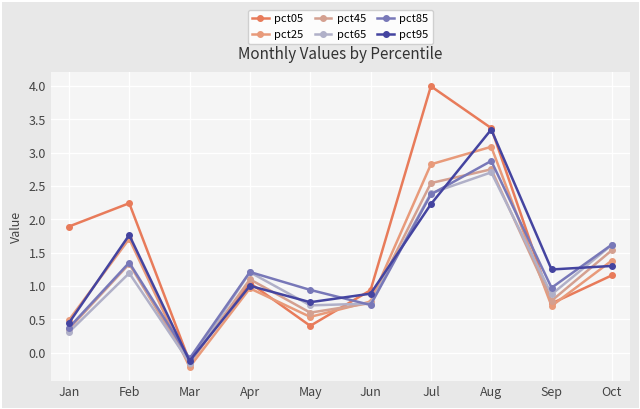

Which series has the widest spread of values?

pct05